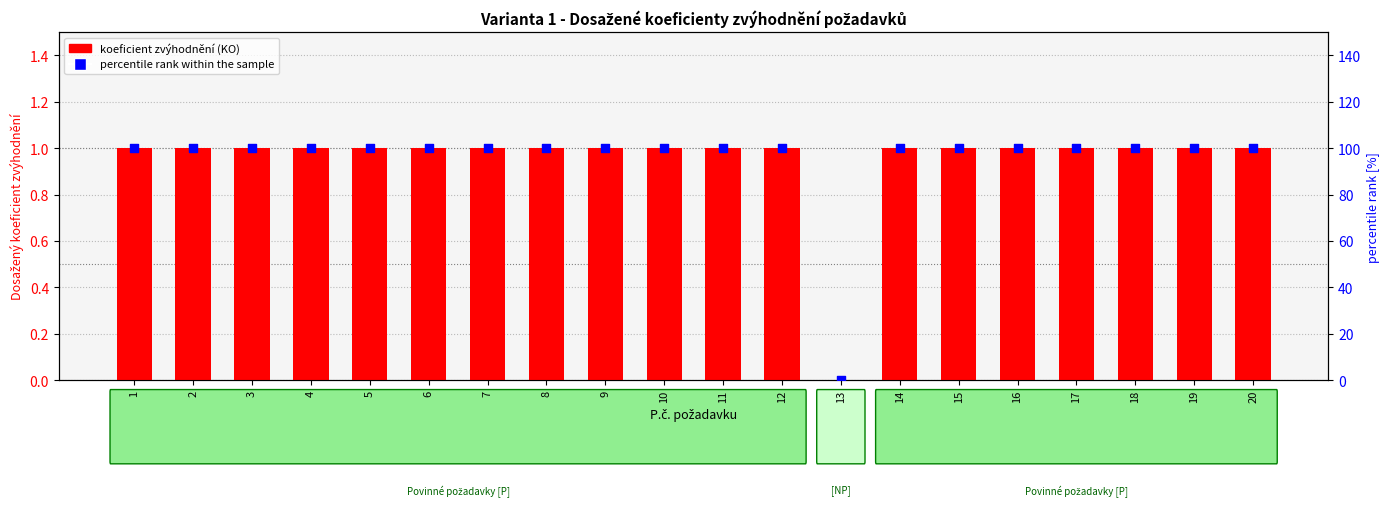

Which series has the largest Y range (max minus min)?

percentile rank within the sample